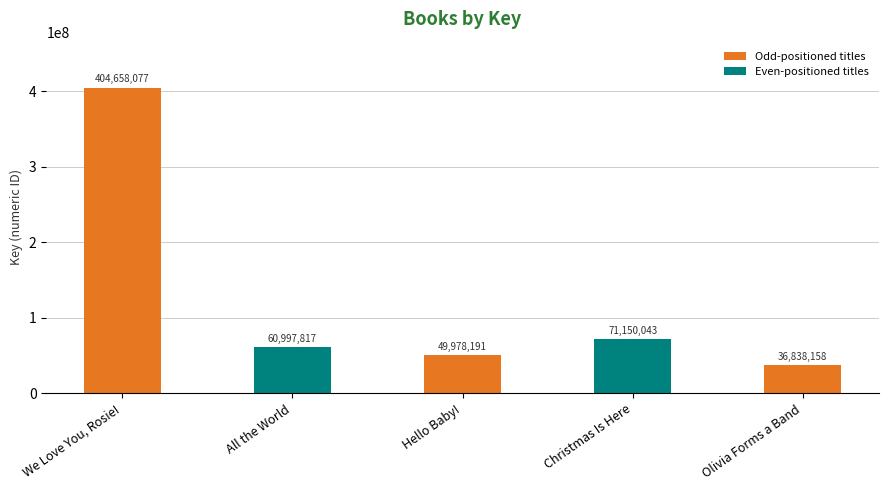

How many series are shown in this chart?

1